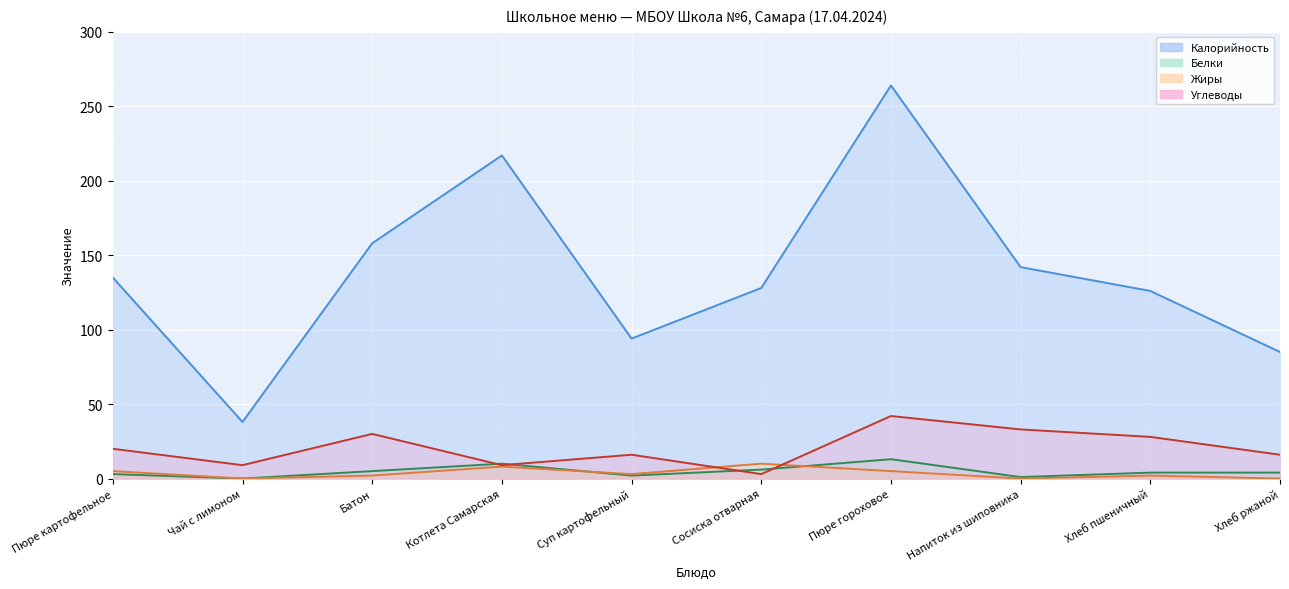

The value of Жиры at Хлеб ржаной is 5. True or false?

False